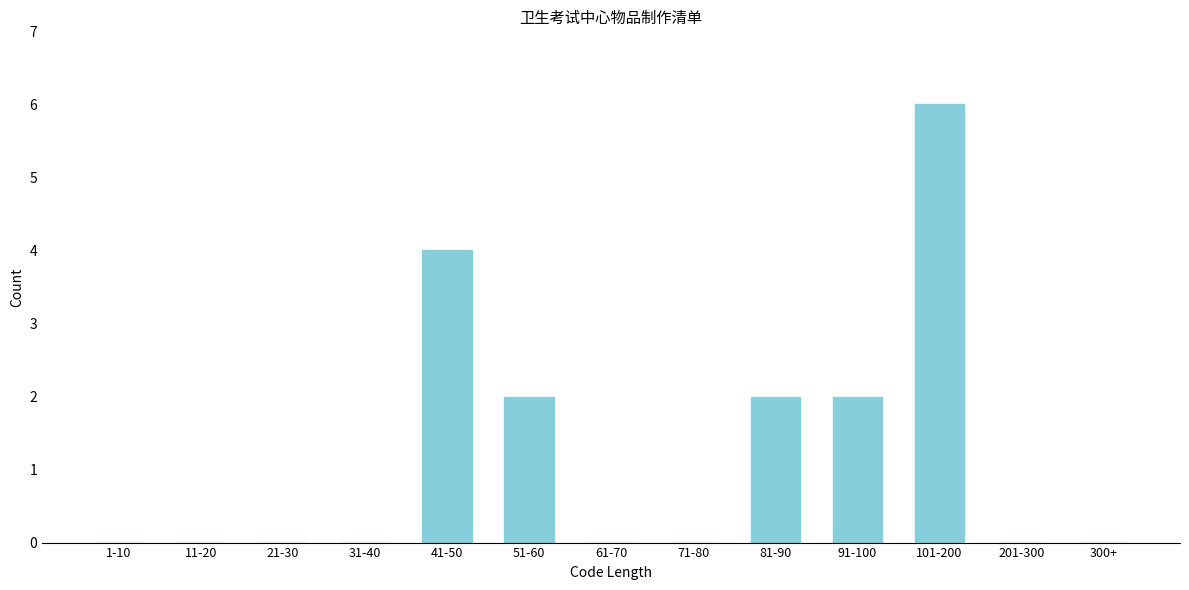

Reading left to right, what are all the values shown in this chart?

1-10=0	11-20=0	21-30=0	31-40=0	41-50=4	51-60=2	61-70=0	71-80=0	81-90=2	91-100=2	101-200=6	201-300=0	300+=0